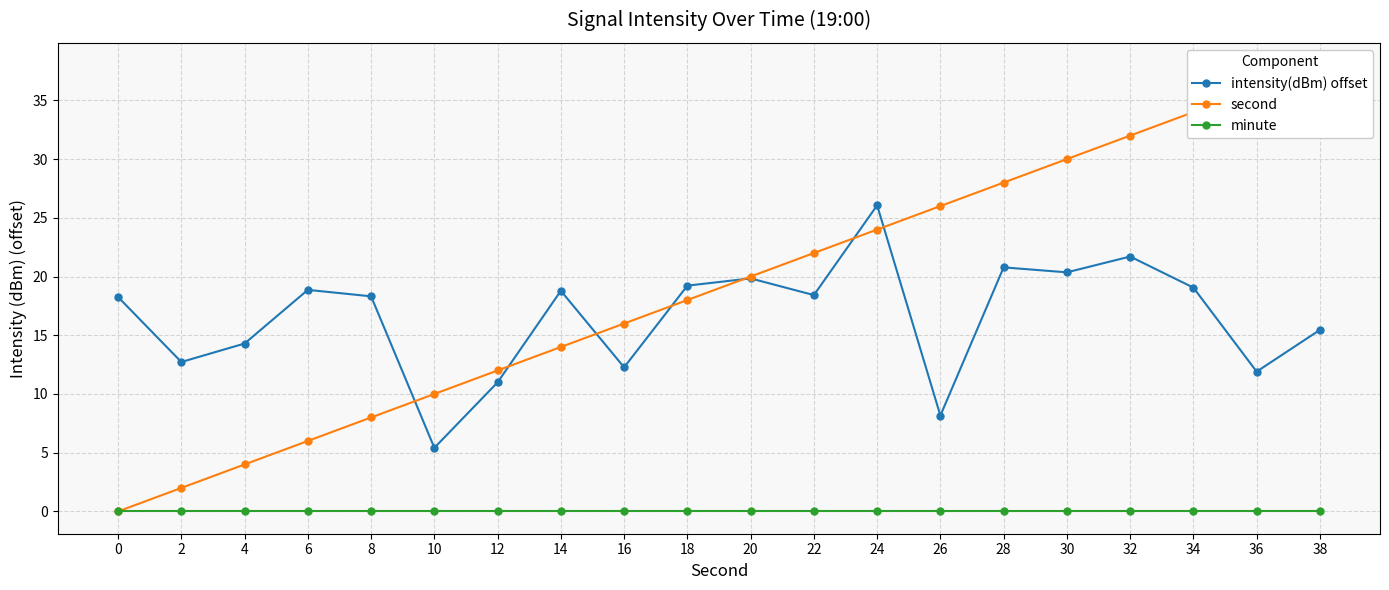

True or false: second has a value of 8.0 at 8.

True